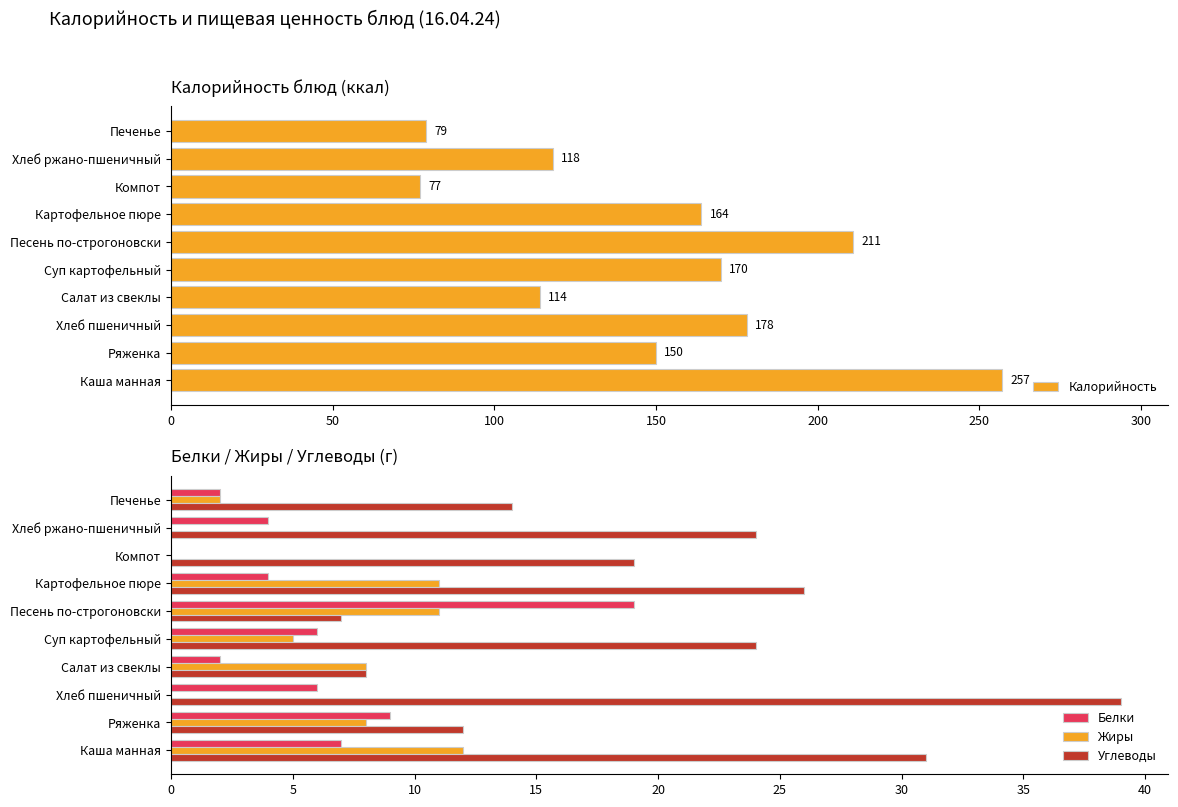

What is the sum of all Калорийность values?

1518